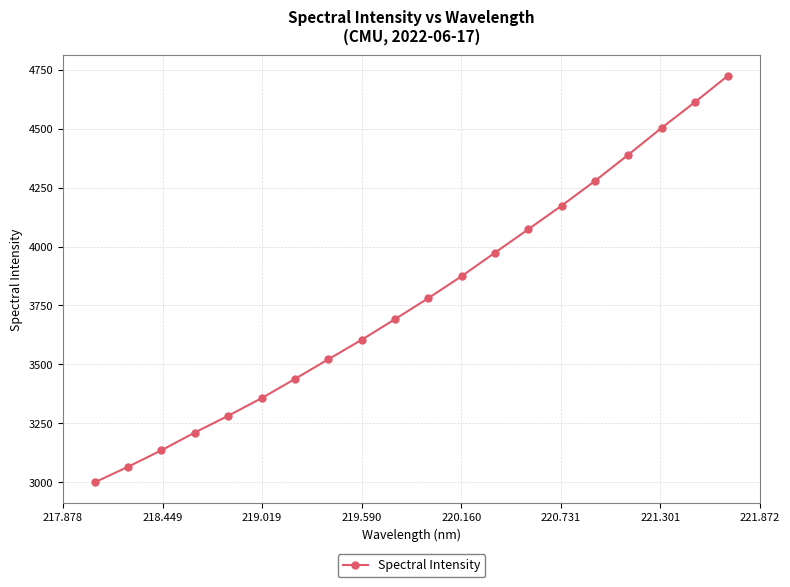

What is the difference between the second highest and second lowest values?

1548.2